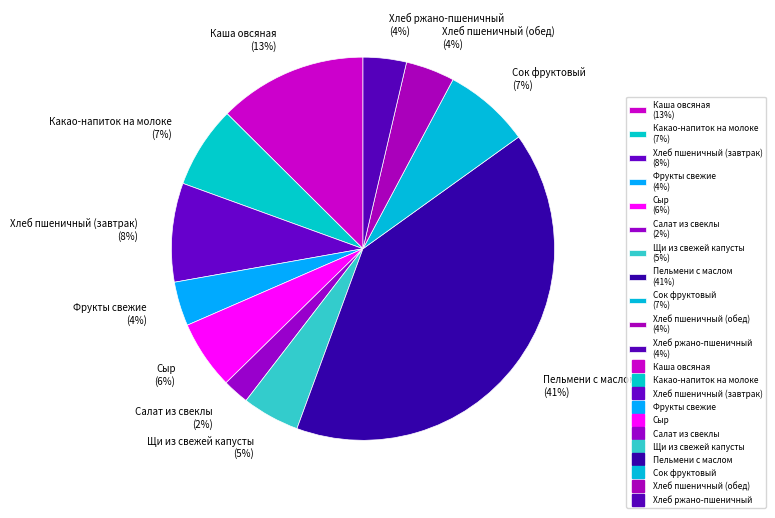

To the nearest percent, what is the combined percentage of Щи из свежей капусты (5%) and Какао-напиток на молоке (7%)?

12%